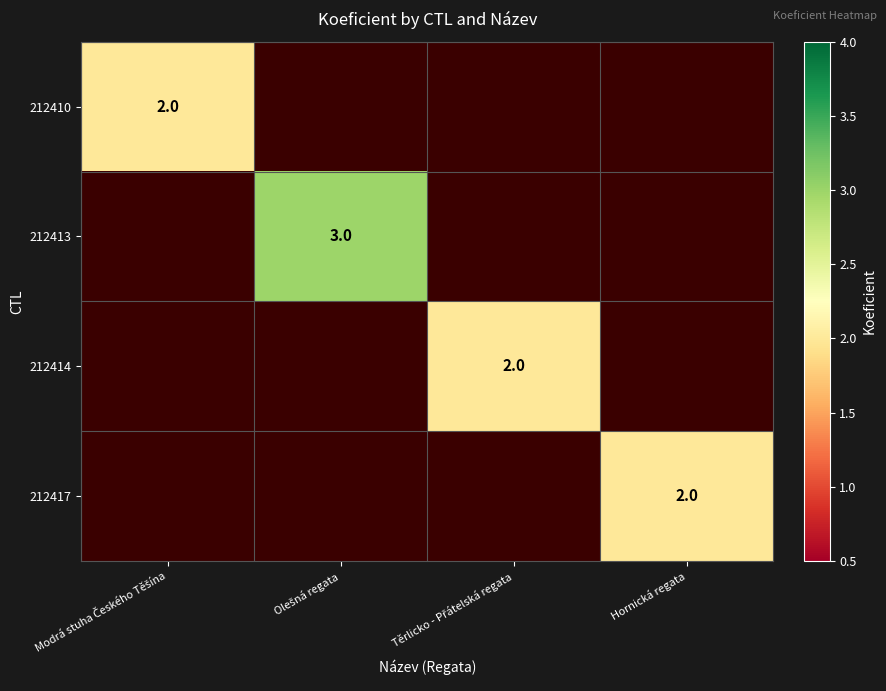

The 212417 series shows 2 at Hornická regata. True or false?

True